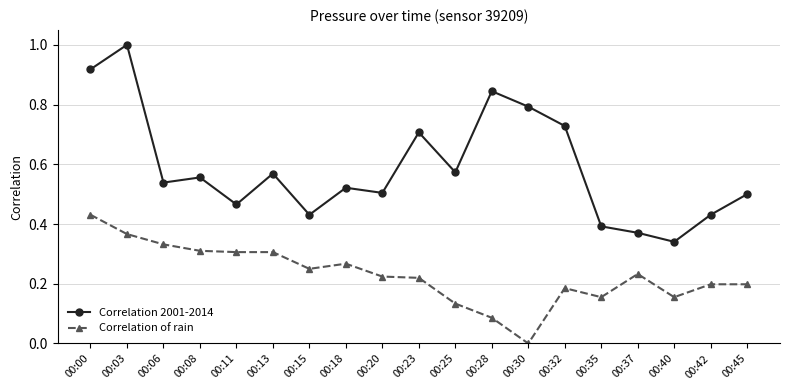

How many interior local valleys does the Correlation 2001-2014 series have?

6